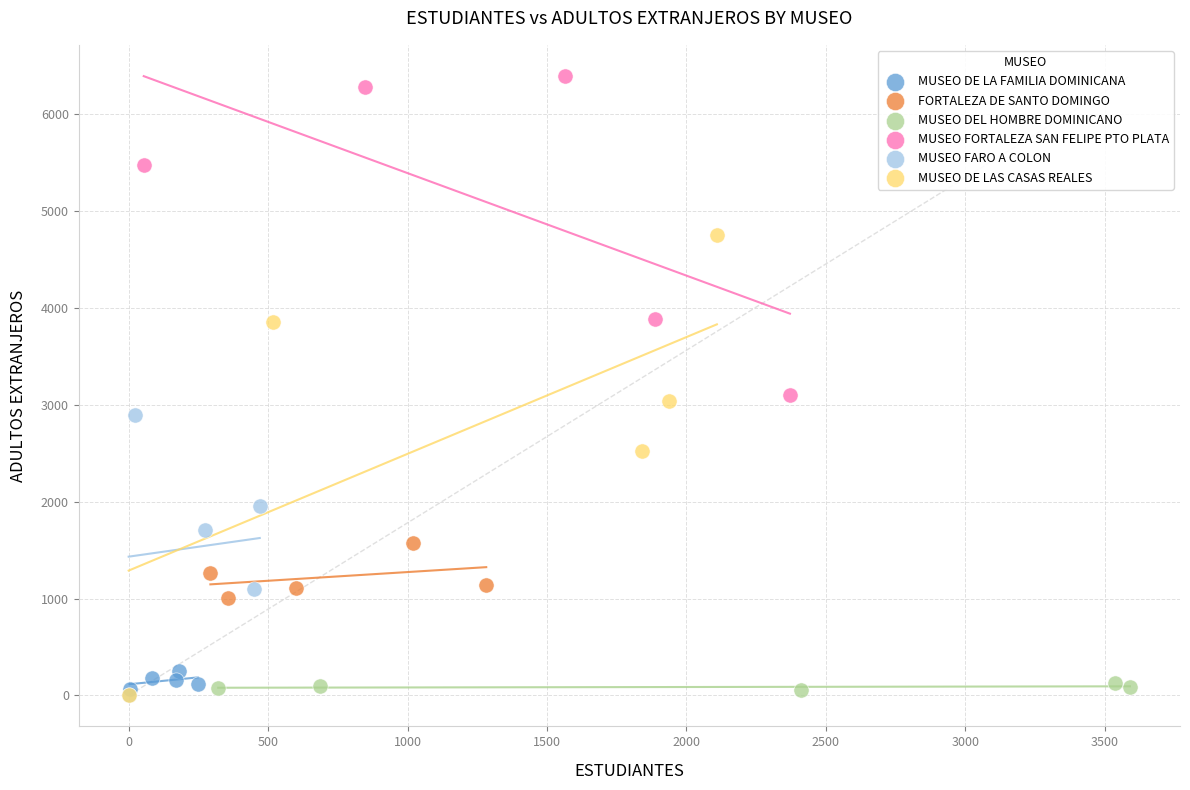

Which series reaches the maximum Y coordinate?

MUSEO FORTALEZA SAN FELIPE PTO PLATA